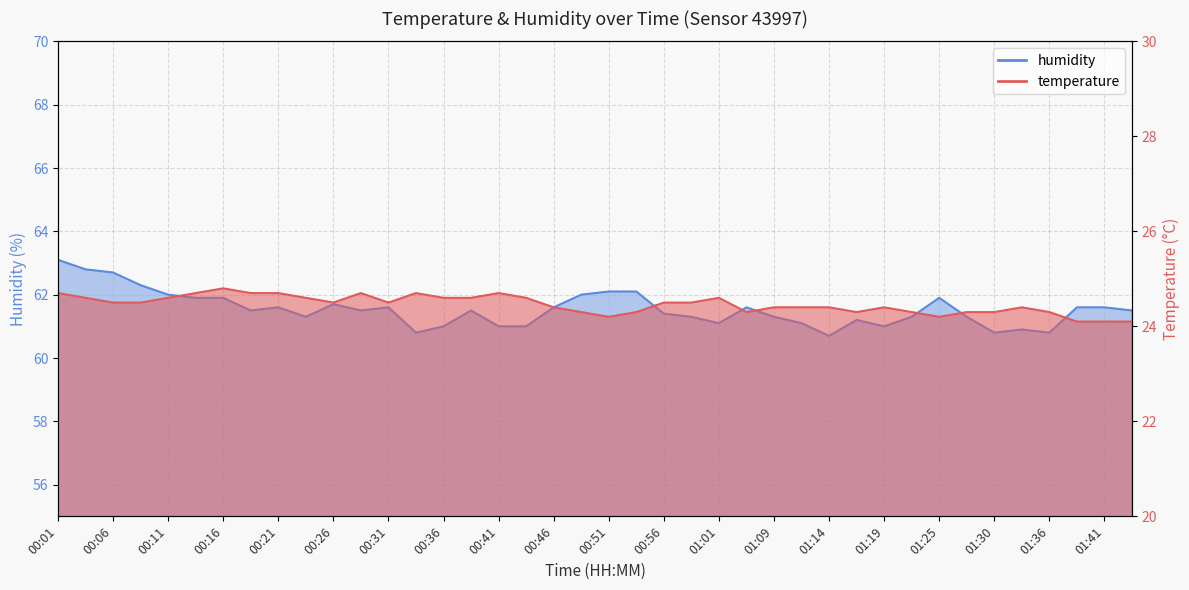

List the series in order of their peak value, lowest first.

temperature, humidity